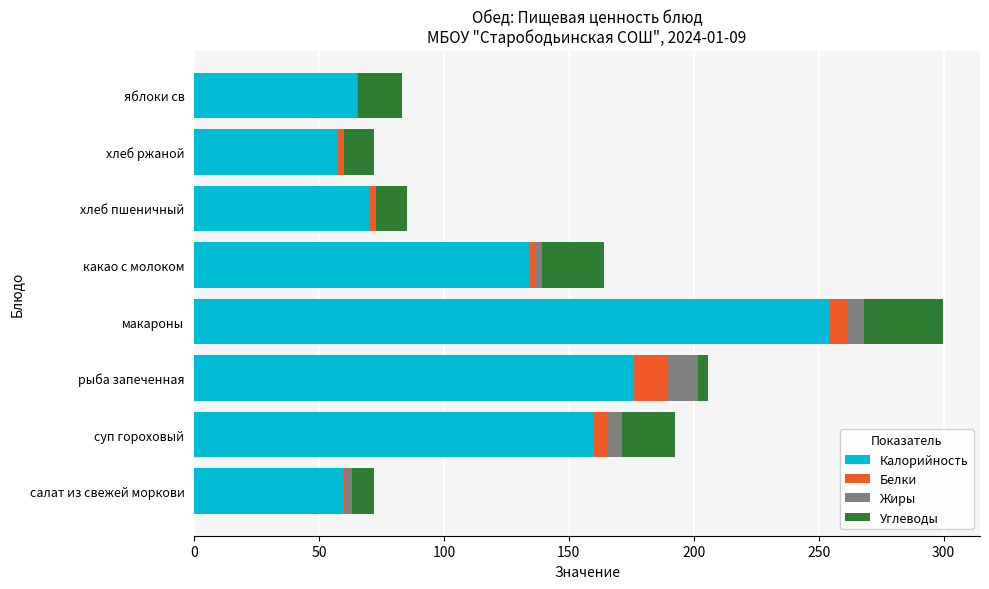

At which category is the sum across all series the highest?

макароны